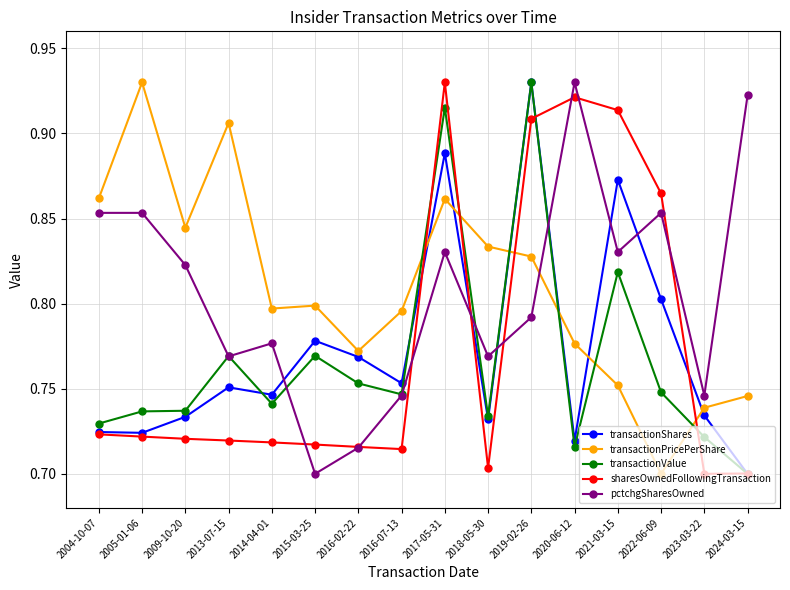

The transactionShares series shows 0.5 at 2014-04-01. True or false?

False